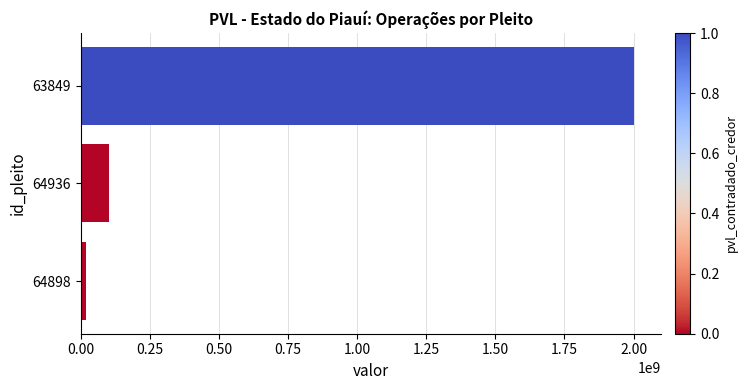

What is the difference between the maximum and second lowest values?

1900000000